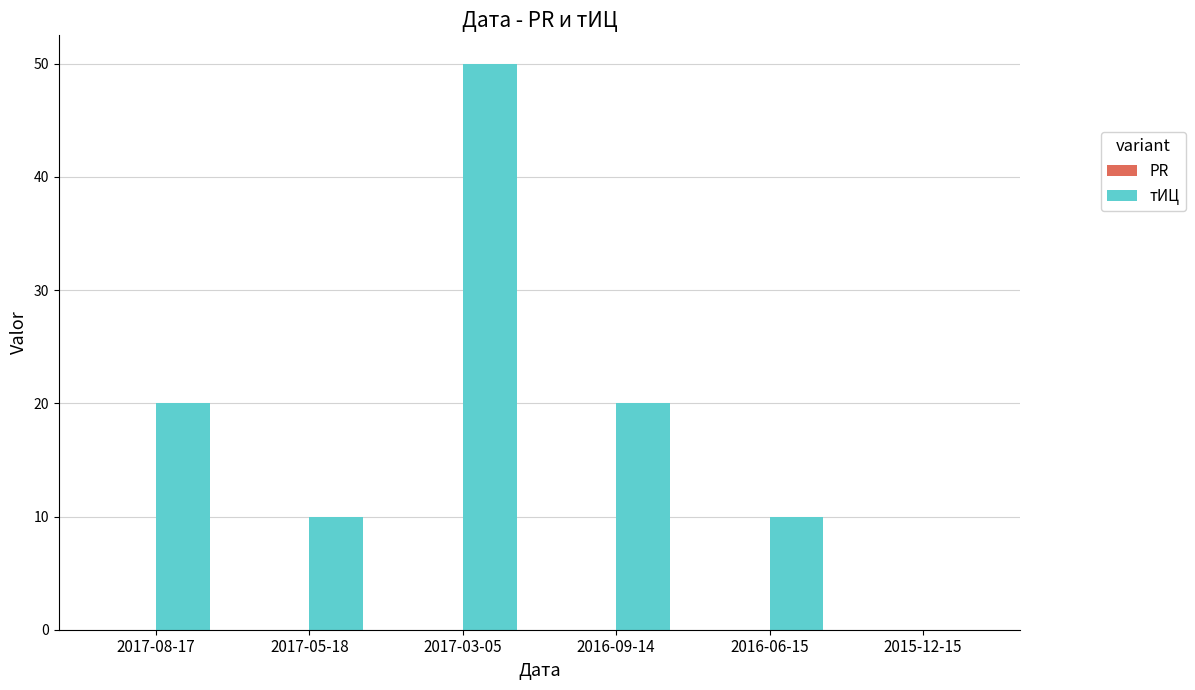

What is the sum of the values at 2017-03-05 and 2017-05-18?

60